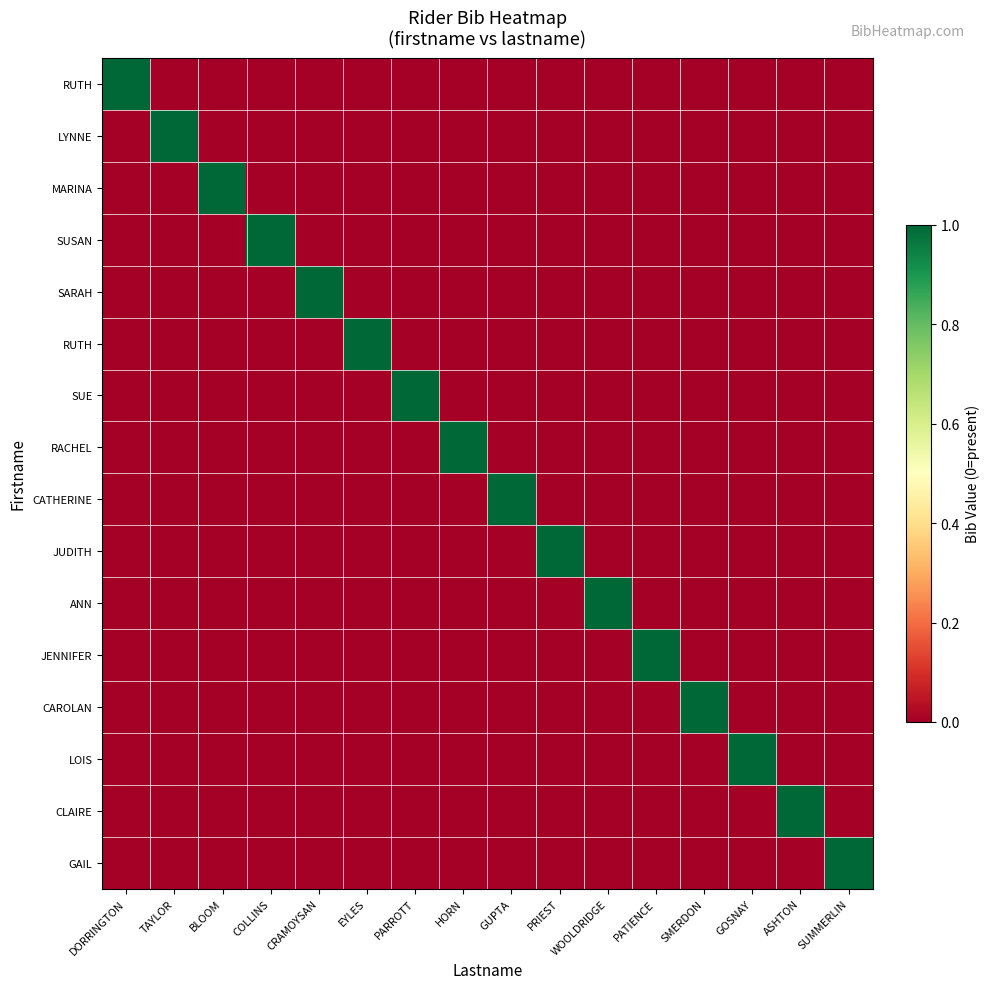

What is the difference between the highest and lowest values at SMERDON?

1